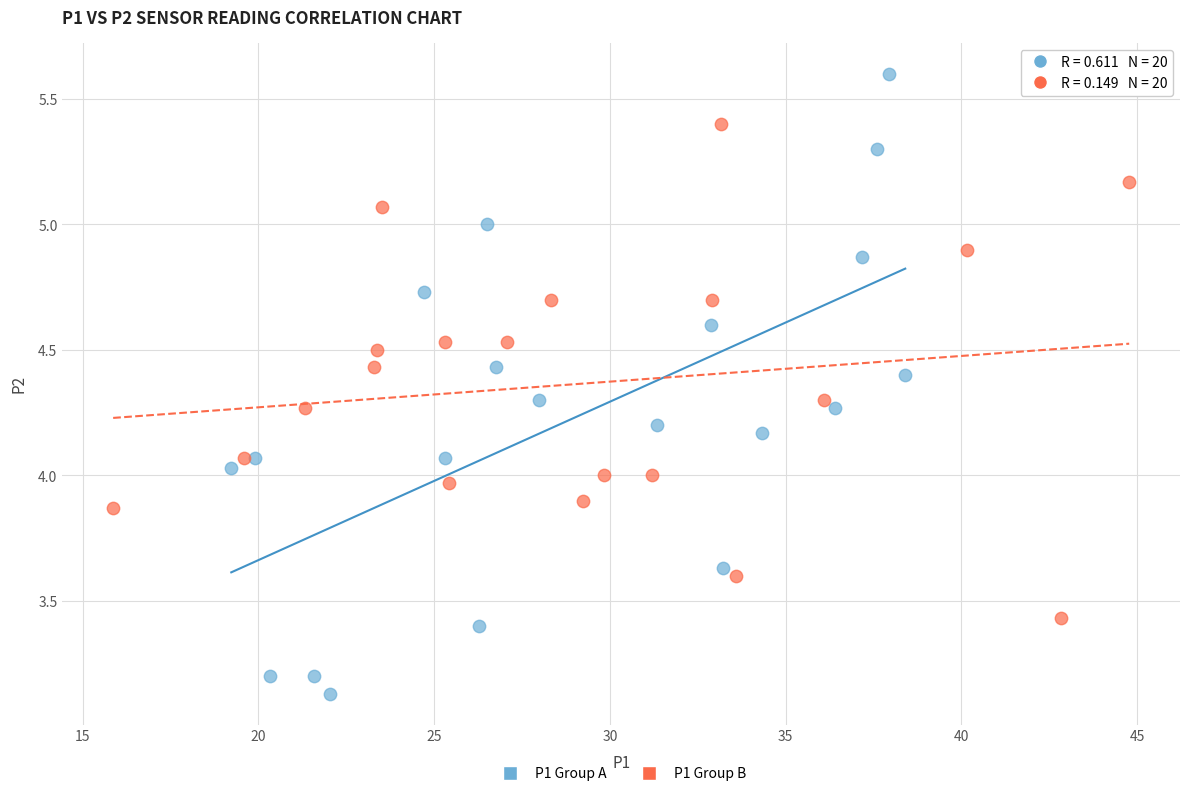

Which series reaches the minimum Y coordinate?

P1 Group A